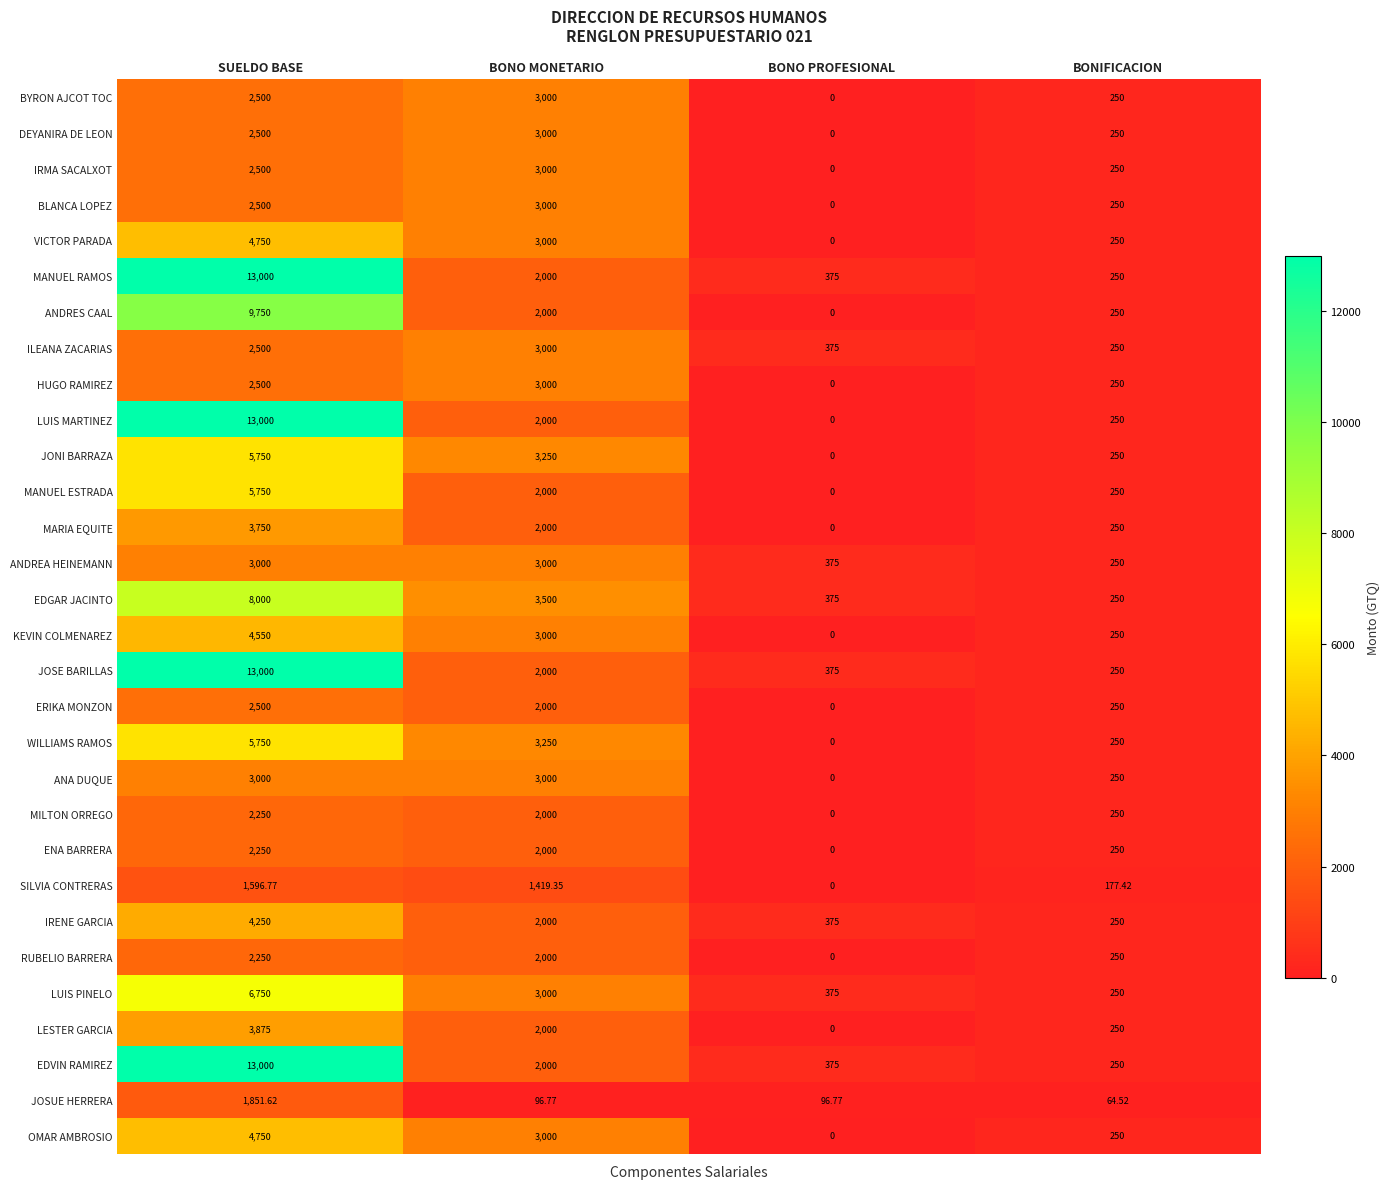

At which category does the chart reach its peak across all series?

SUELDO BASE